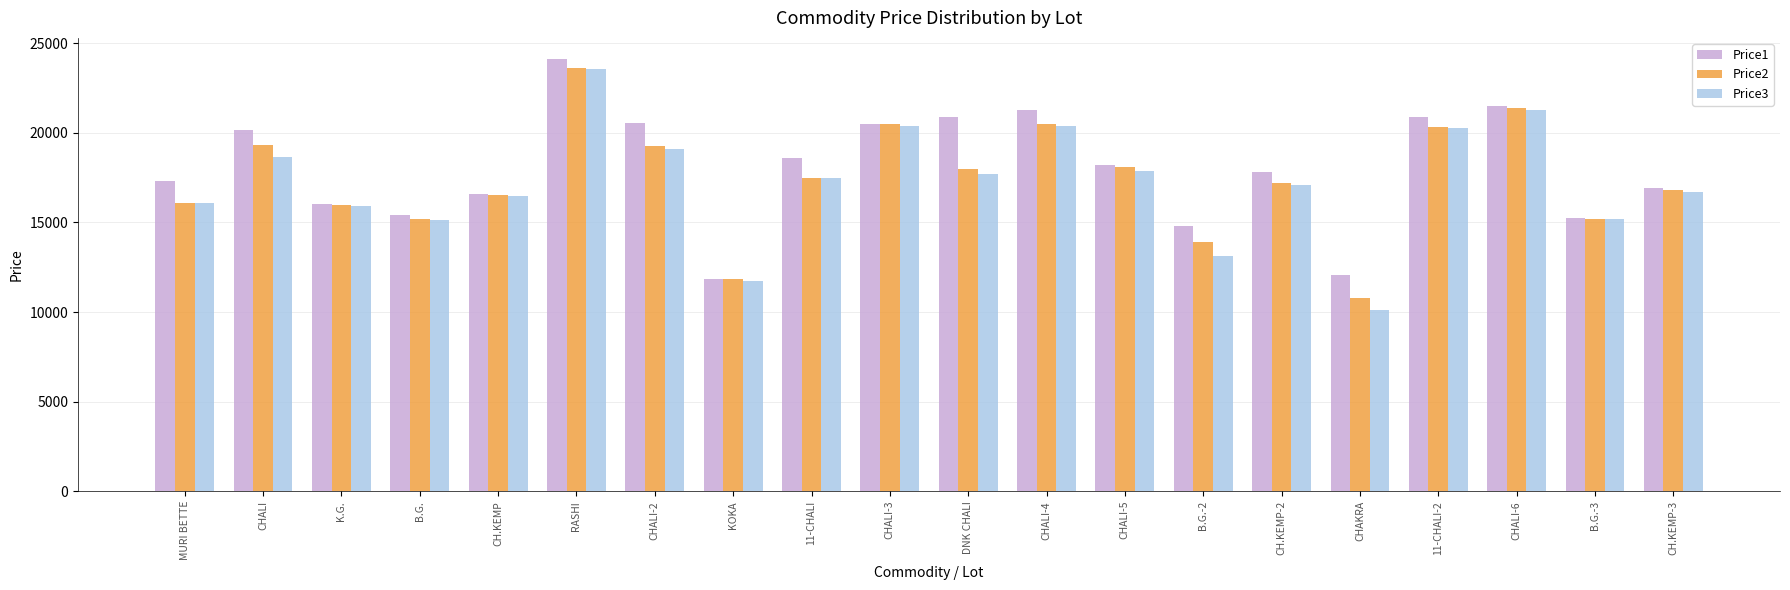

What is the label of the 13th bar from the left?

CHALI-5